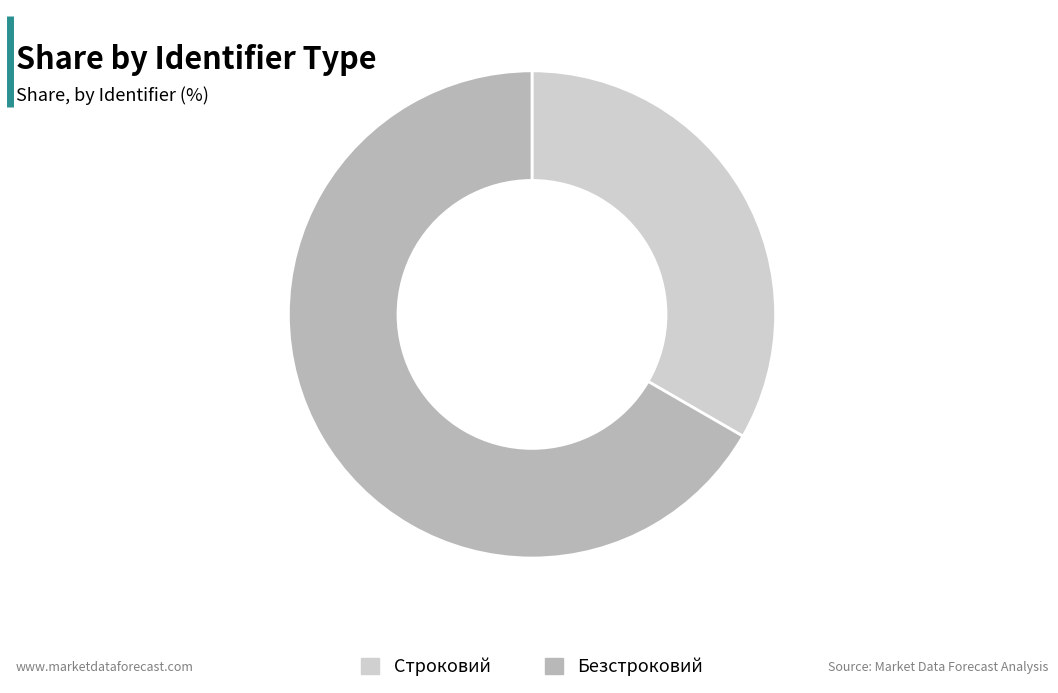

What is the ratio of the value at Безстроковий to the value at Строковий?

2.0